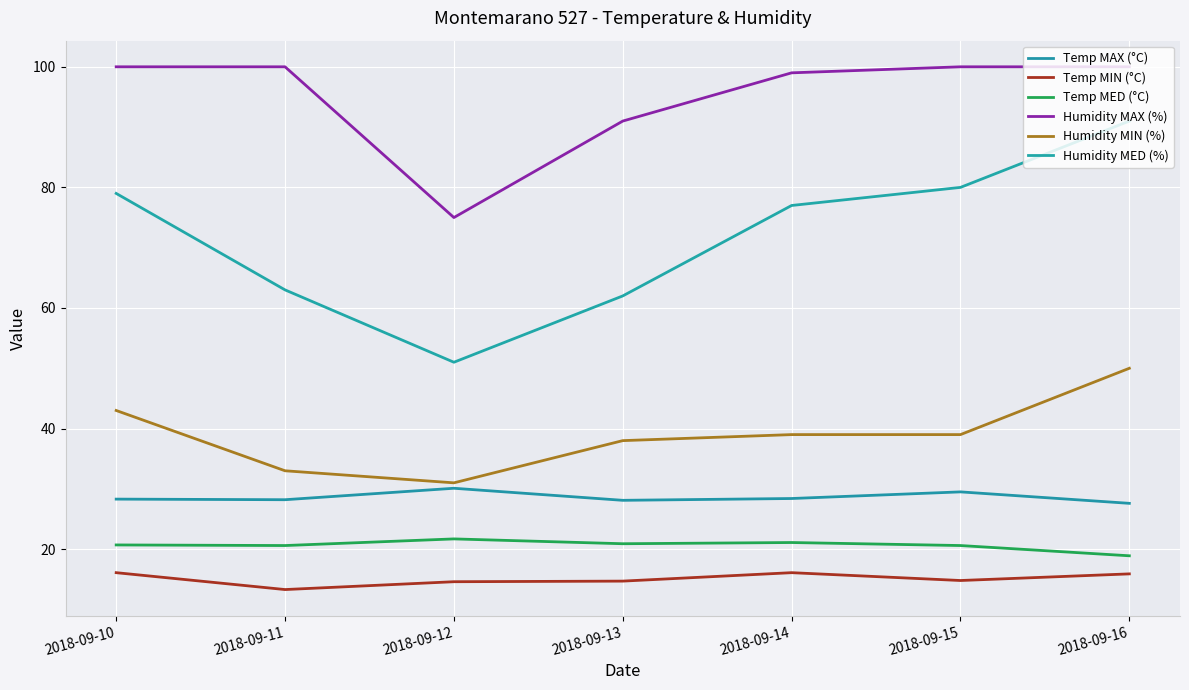

At which category does the chart reach its peak across all series?

2018-09-10